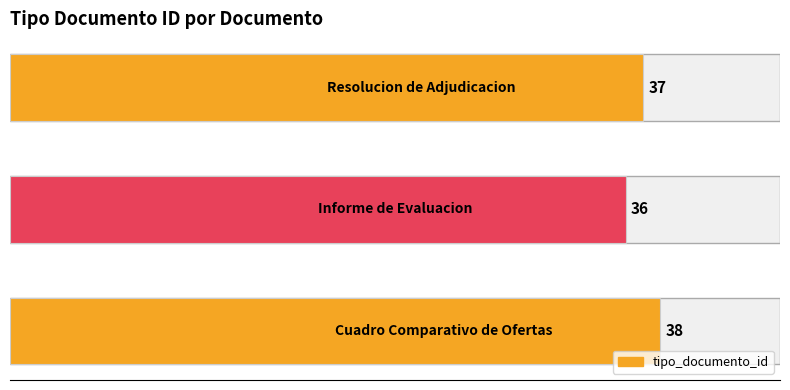

How many values are below 37?

1